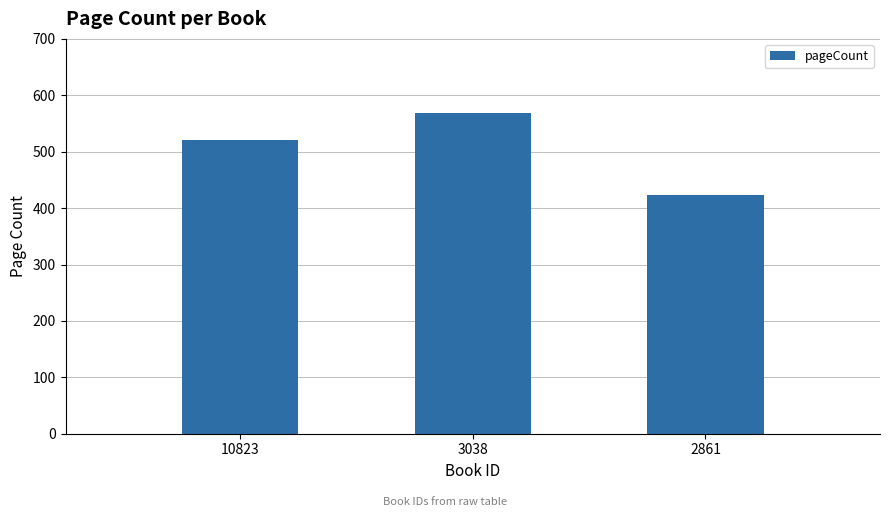

List the labels in order of value, largest first.

3038, 10823, 2861